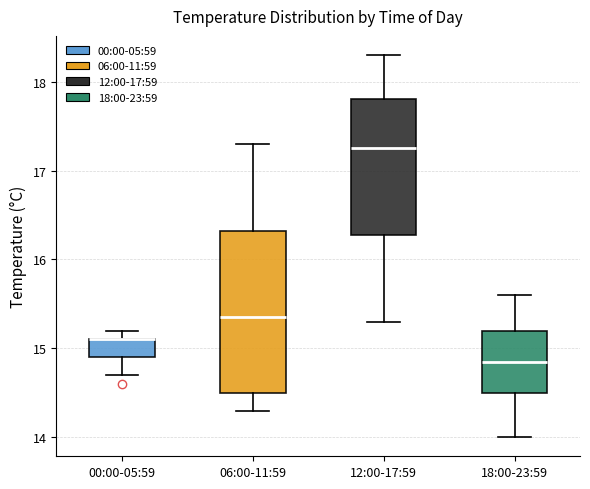

Where does the upper whisker of the box for 06:00-11:59 end on the y-axis? The values are not printed on the chart, so give them approximately, as read against the axis.

17.3